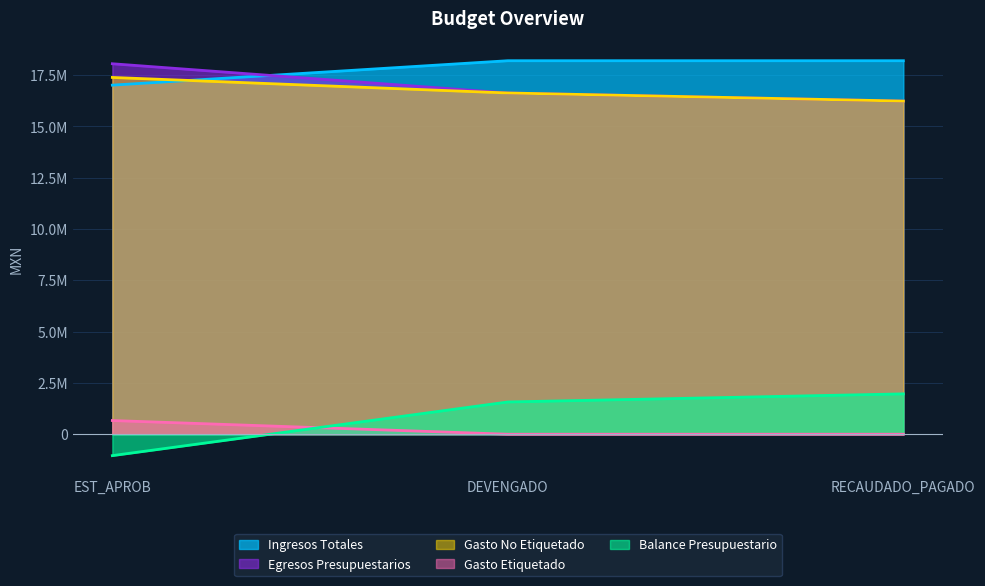

What is the value of the Egresos Presupuestarios point at the 1st from the left?

18049971.3